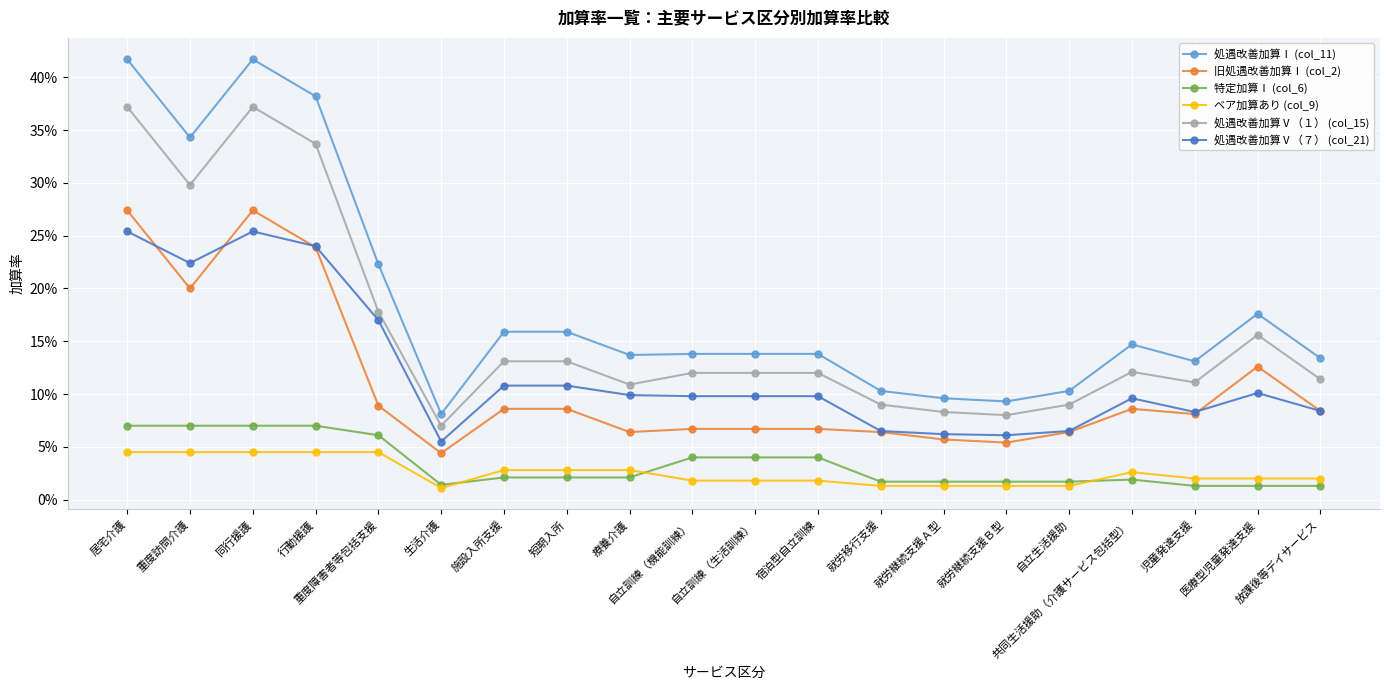

What is the value of the 処遇改善加算Ⅴ（７） (col_21) point at the 9th from the left?

0.1